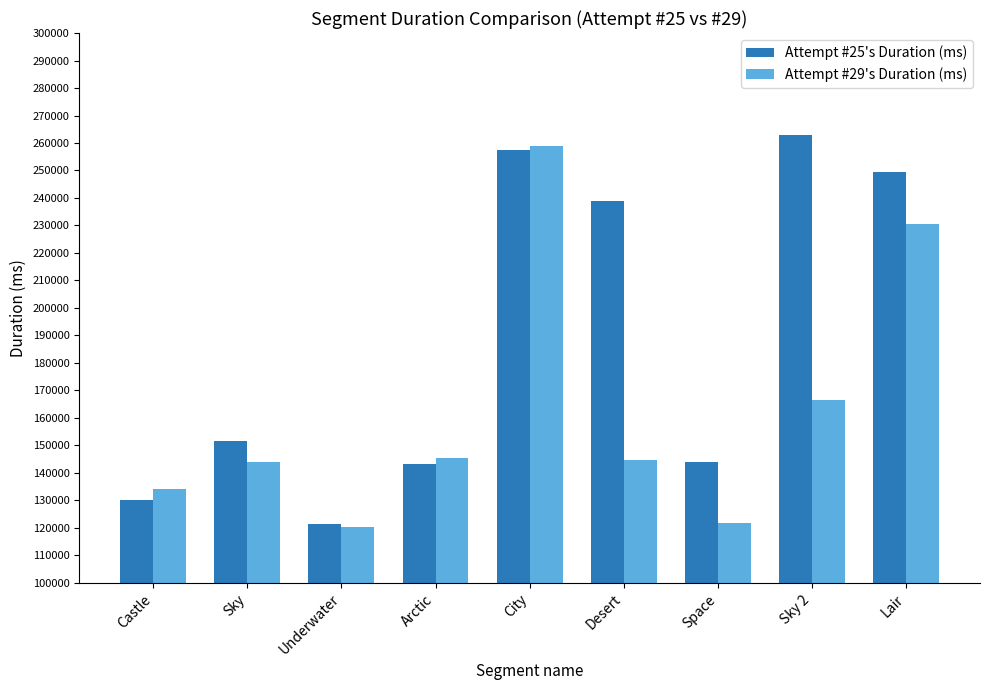

The Attempt #25's Duration (ms) series shows 130110 at Castle. True or false?

True